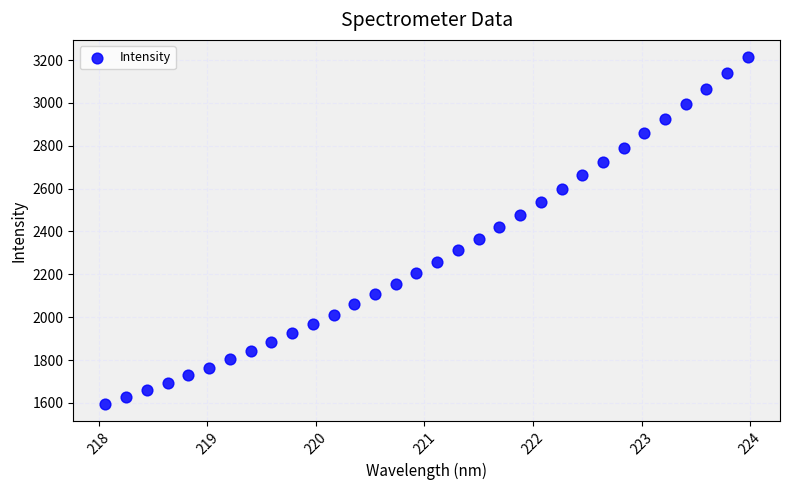

What is the range of X values (max minus min)?

5.9